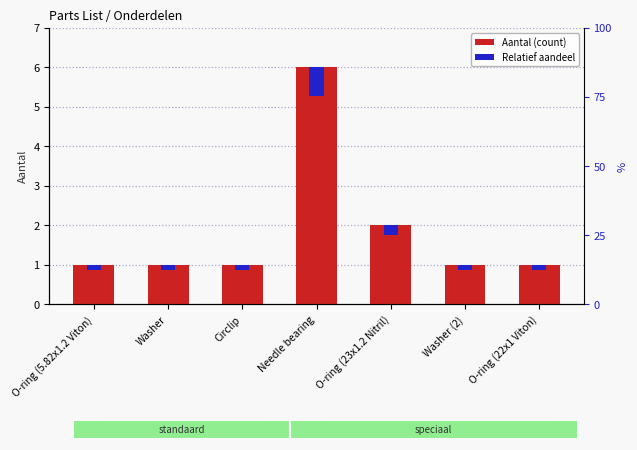

What is the maximum value for Relatief aandeel?

0.7